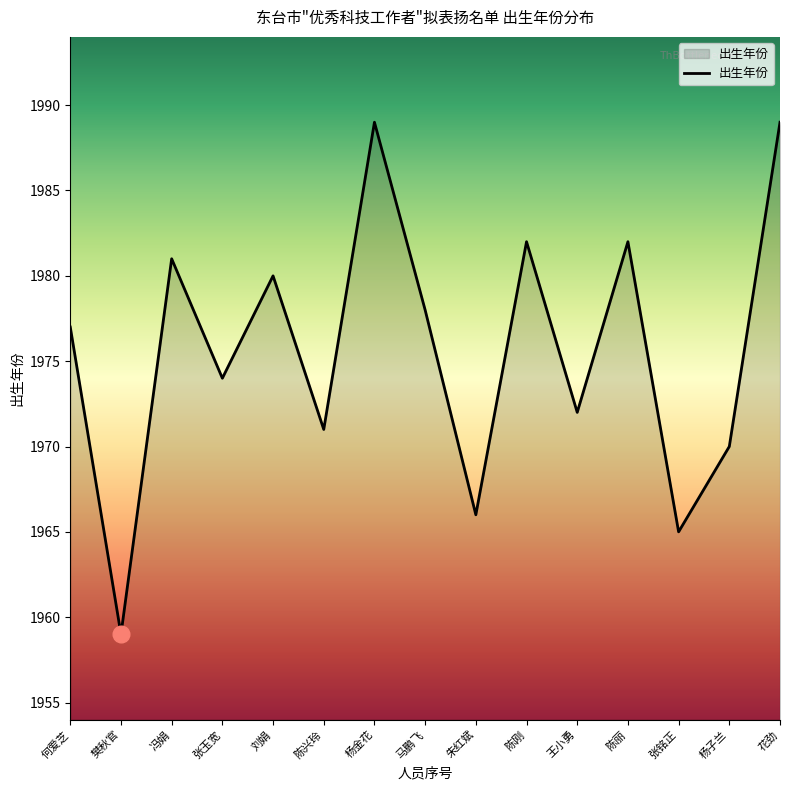

What is the greatest value displayed?

1989